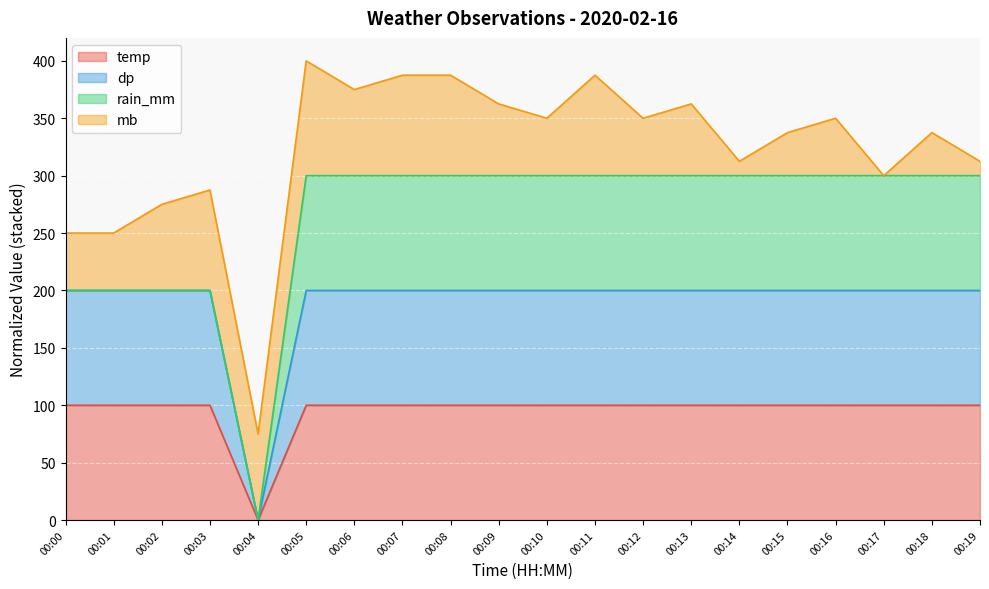

True or false: dp and temp cross at least once.

False